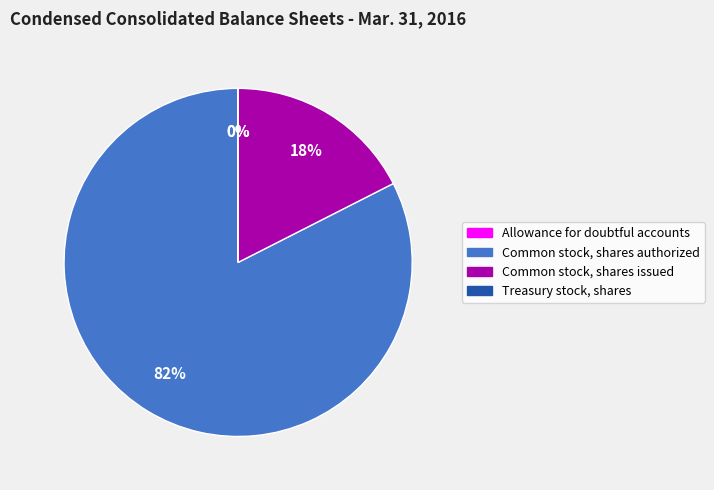

Does any single category account for the majority?

Yes